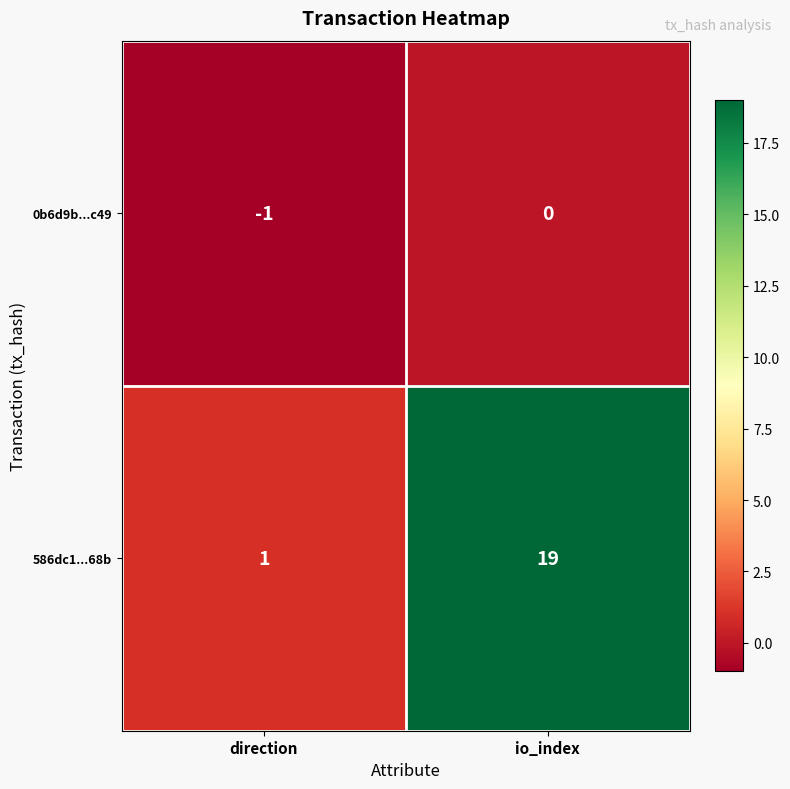

What is the difference between the maximum and minimum values in the 586dc1...68b series?

18